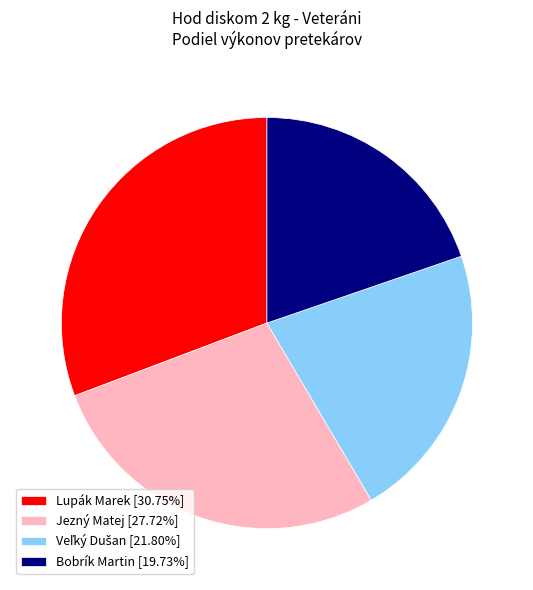

Is there a majority slice in this chart?

No